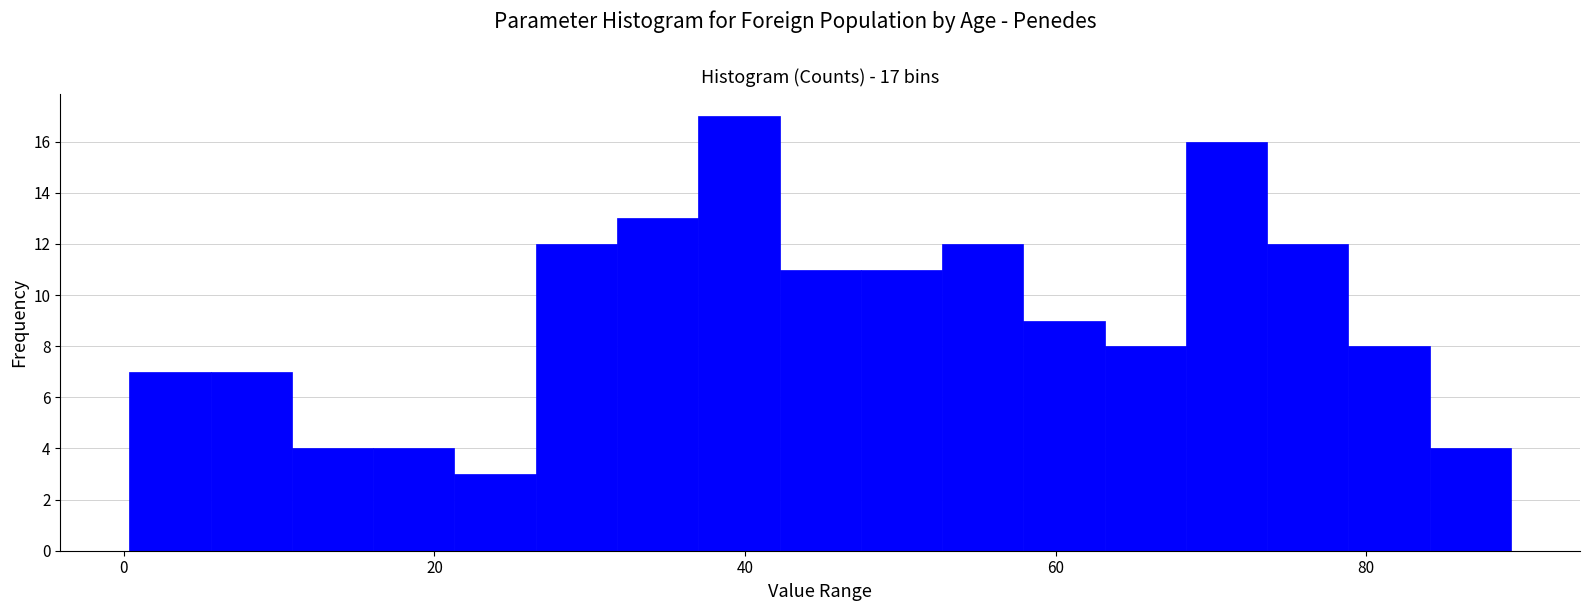

Read against the x-axis, roughly where is the centre of the tallest bar?

40